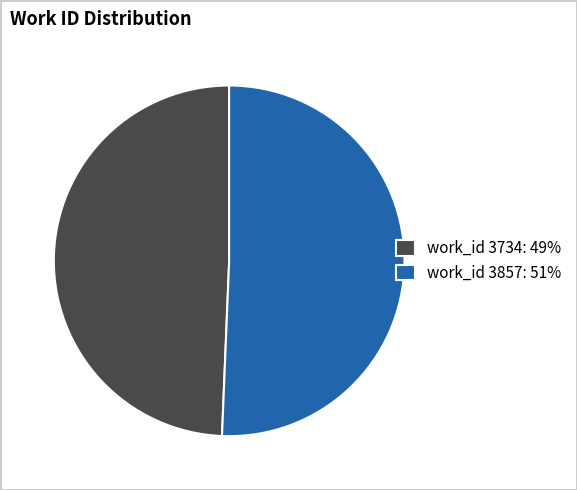

Which category accounts for the majority?

work_id 3857: 51%